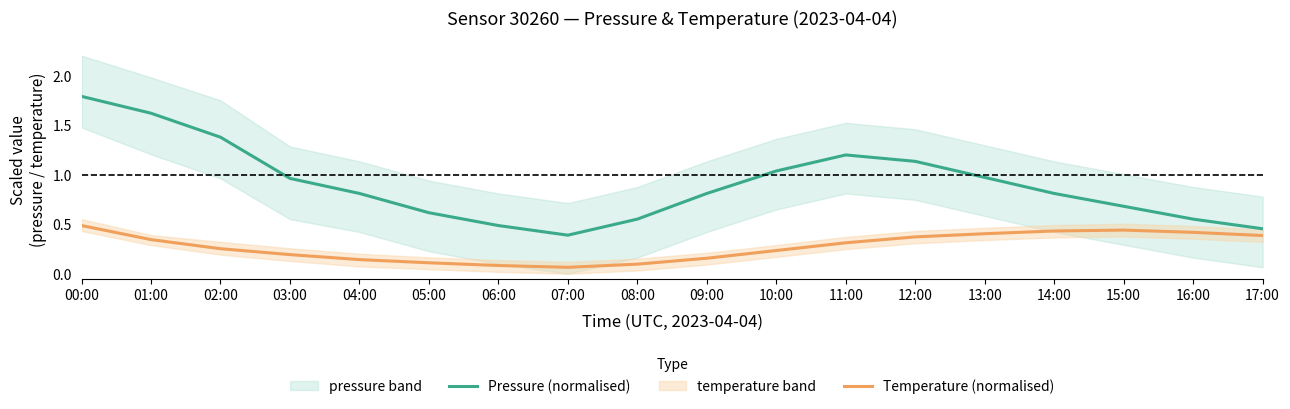

At how many categories does at least one series exceed 0?

18